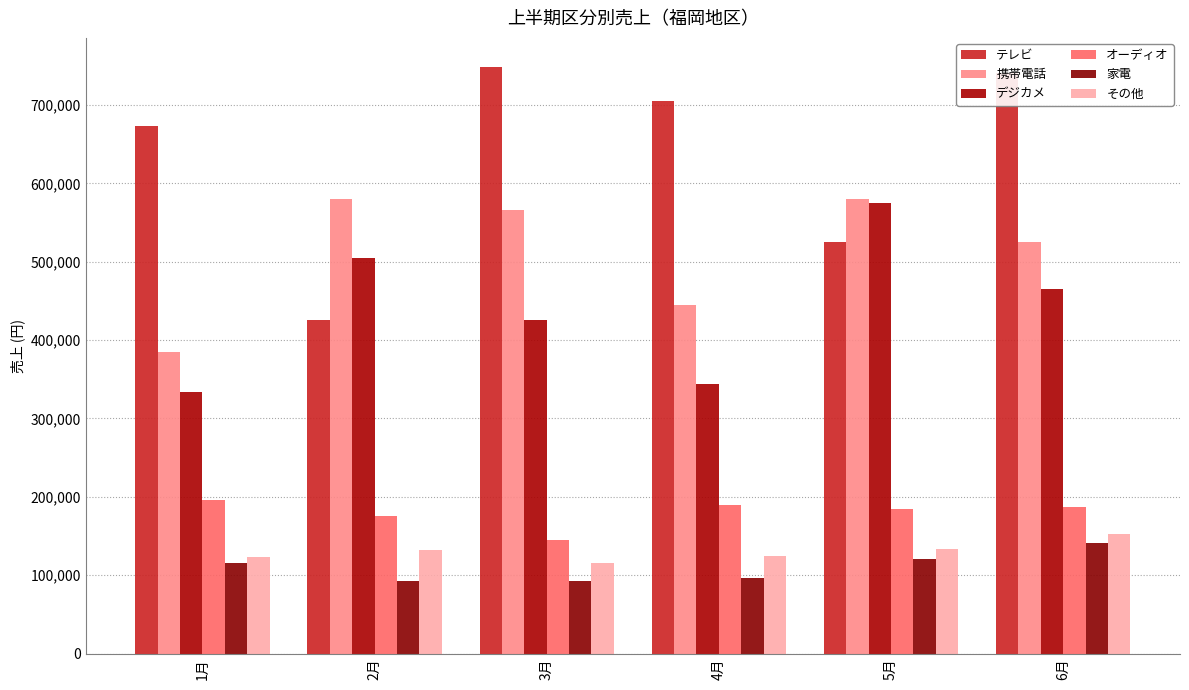

List the labels in order of オーディオ value, largest first.

1月, 4月, 6月, 5月, 2月, 3月